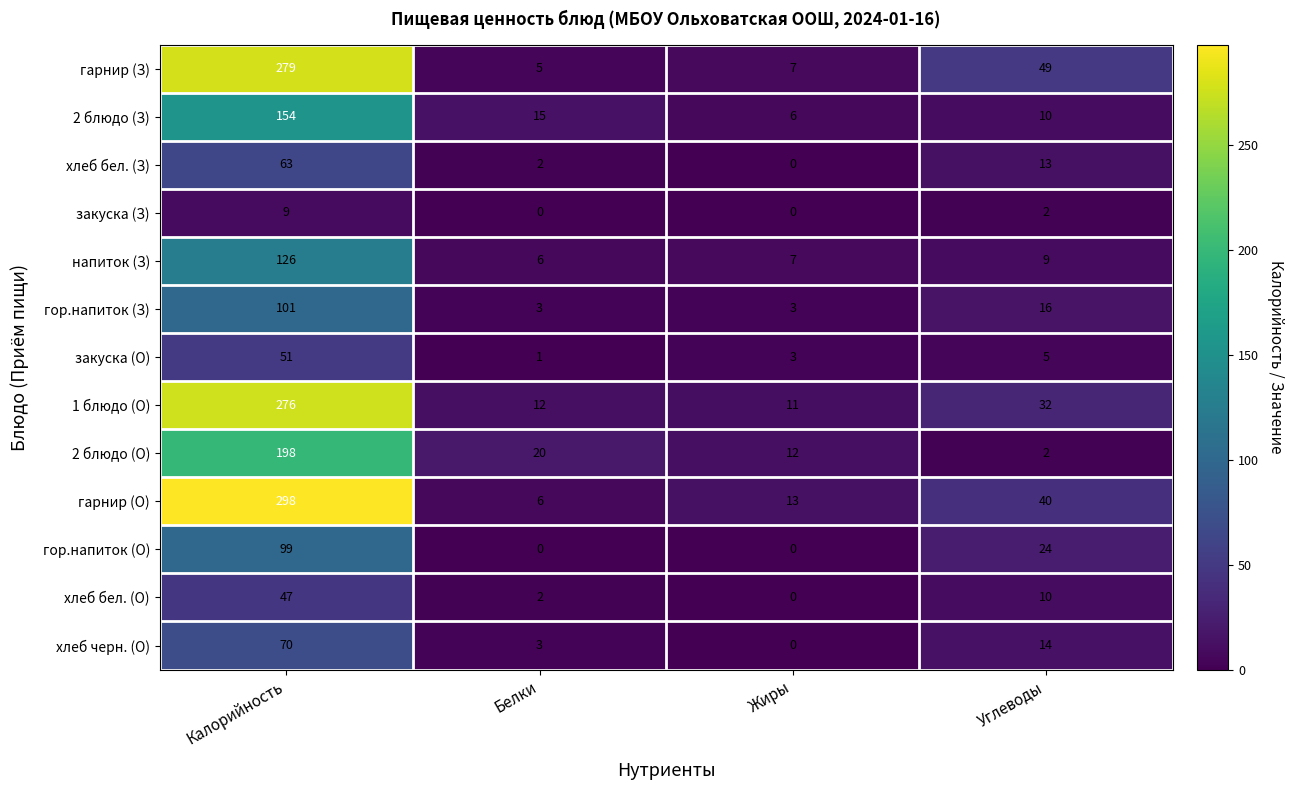

The гарнир (З) series shows 11 at Жиры. True or false?

False